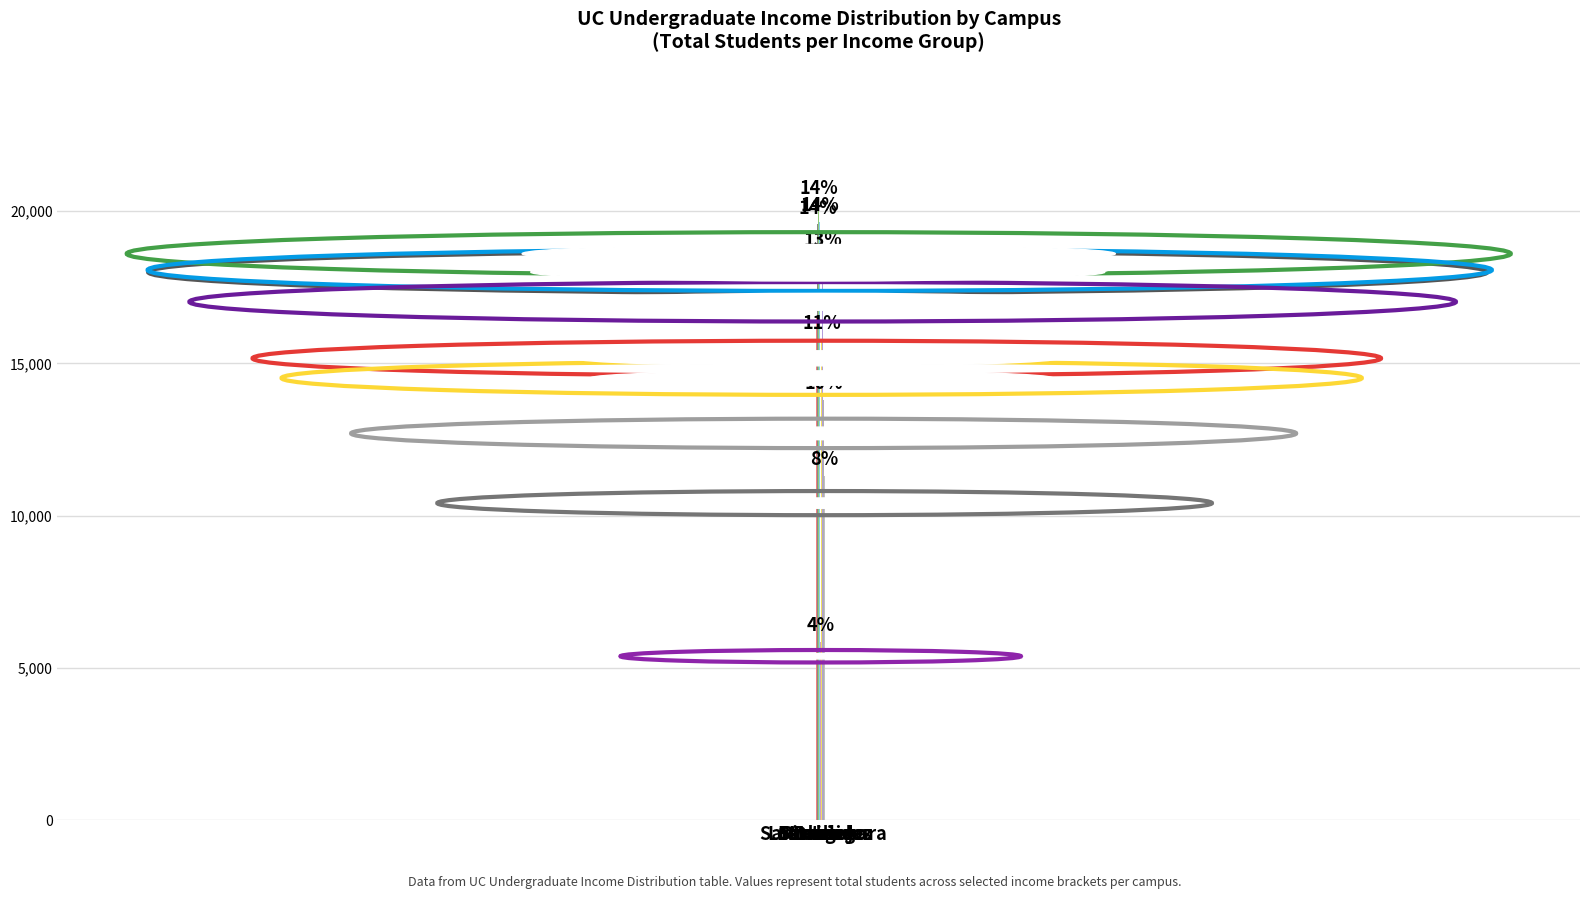

Are the bars horizontal?

No